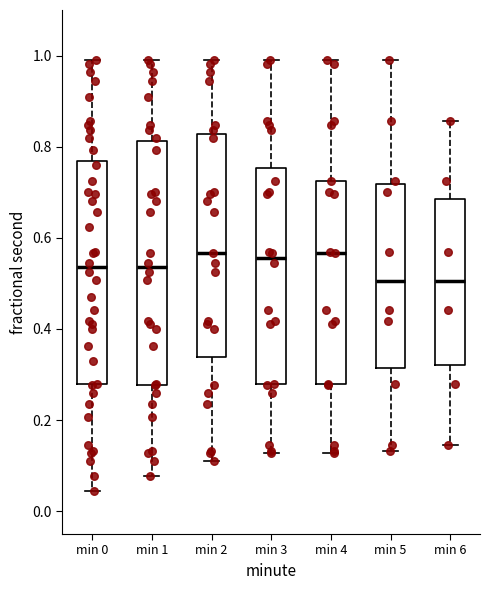

Comparing the boxes themselves (not the whiskers), which one is the tallest?

min 1